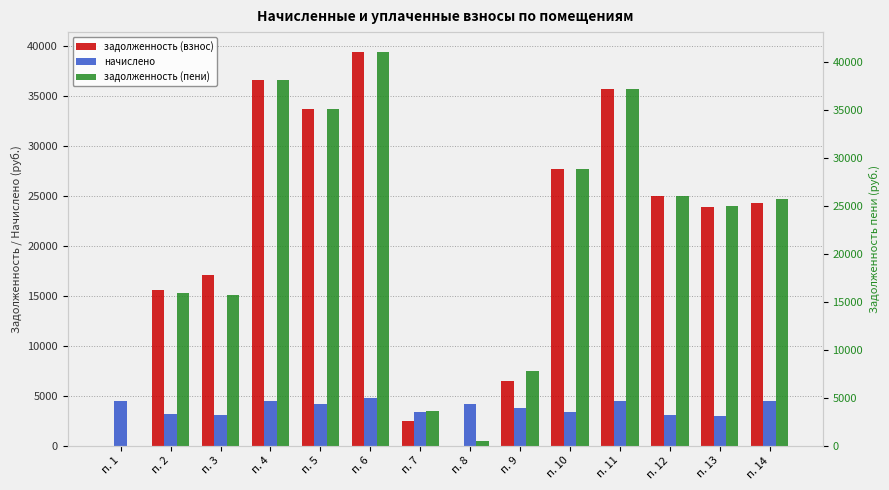

Between п. 2 and п. 13, which is larger?

п. 13